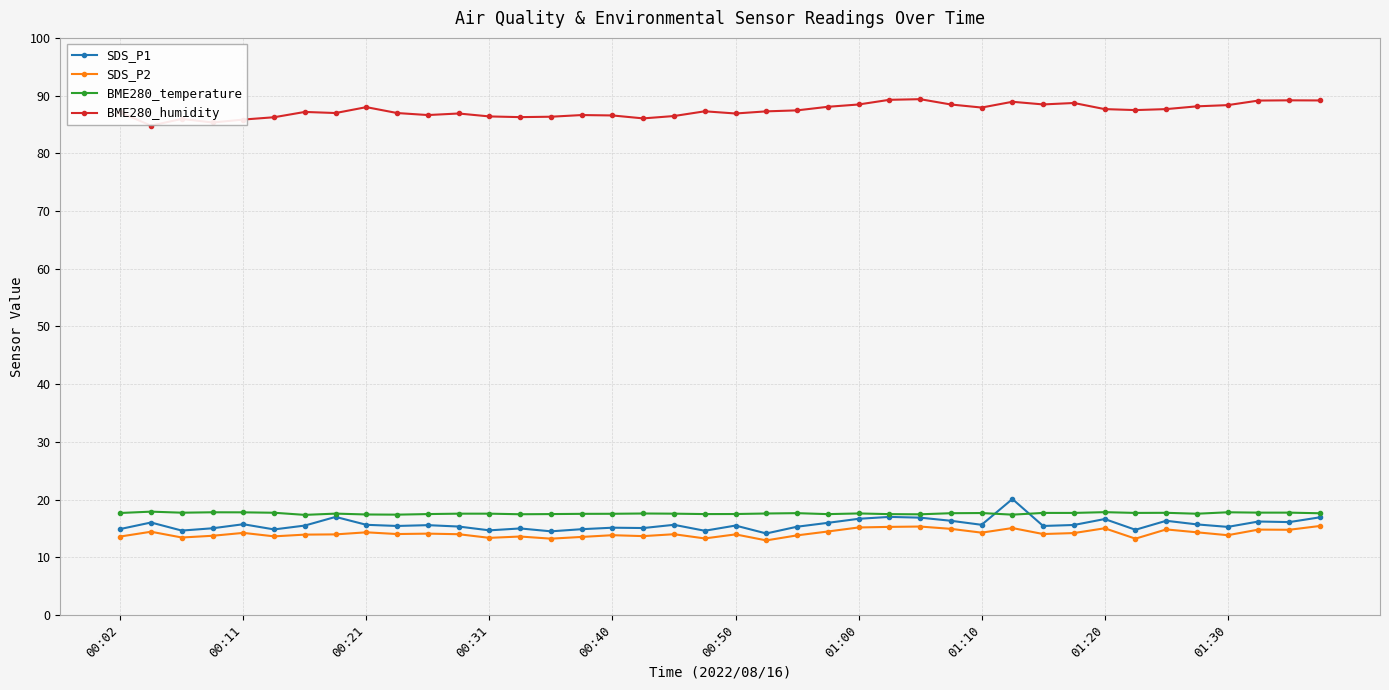

True or false: SDS_P2 and BME280_humidity intersect in this chart.

False